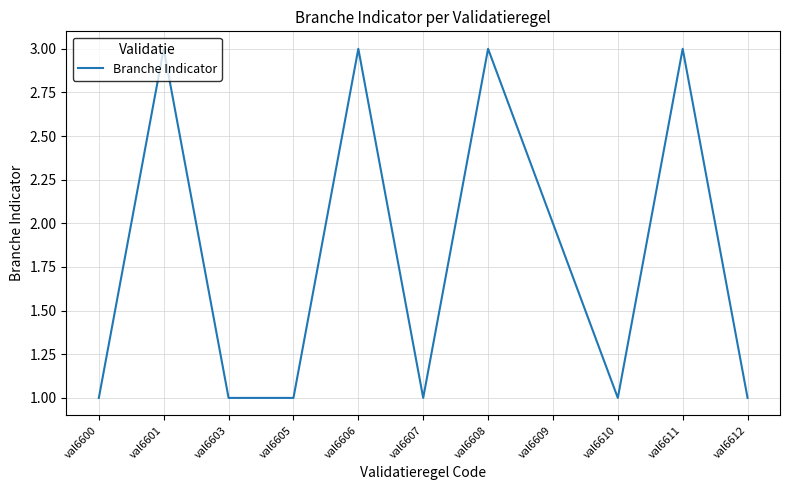

What is the greatest value displayed?

3